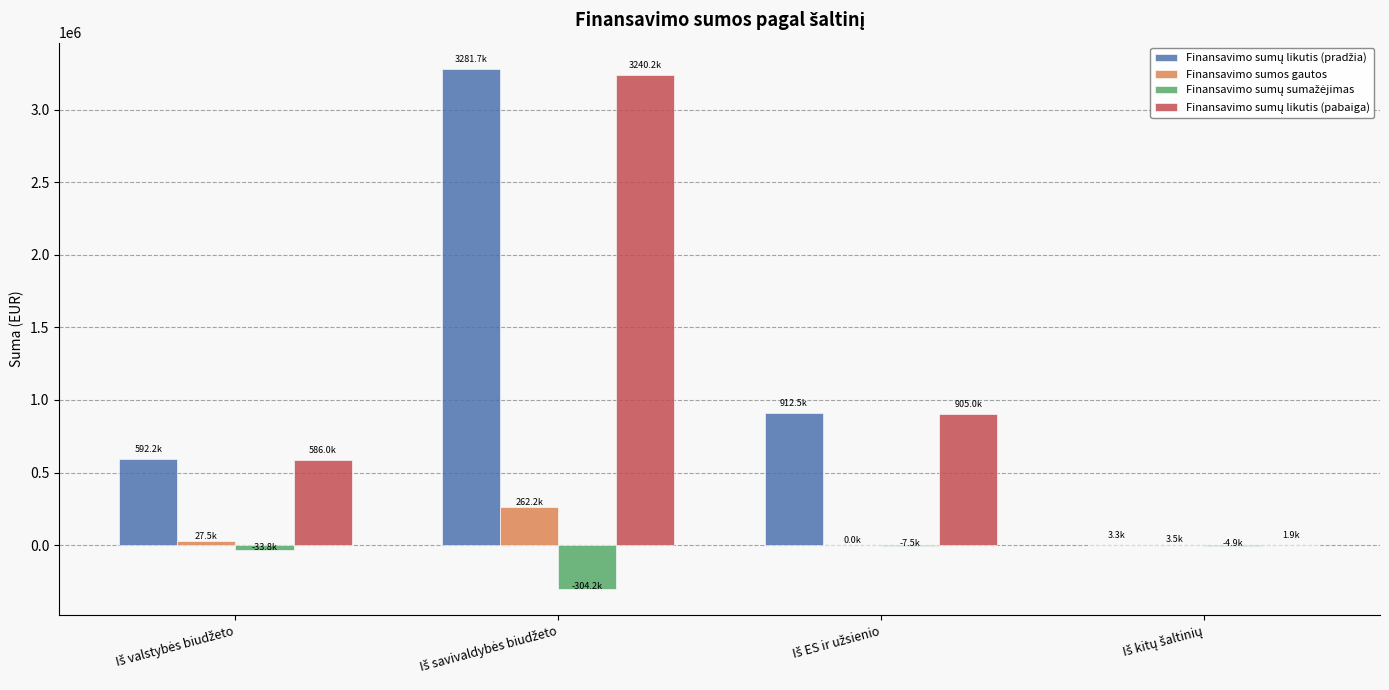

What is the sum of all Finansavimo sumos gautos values?

293269.2